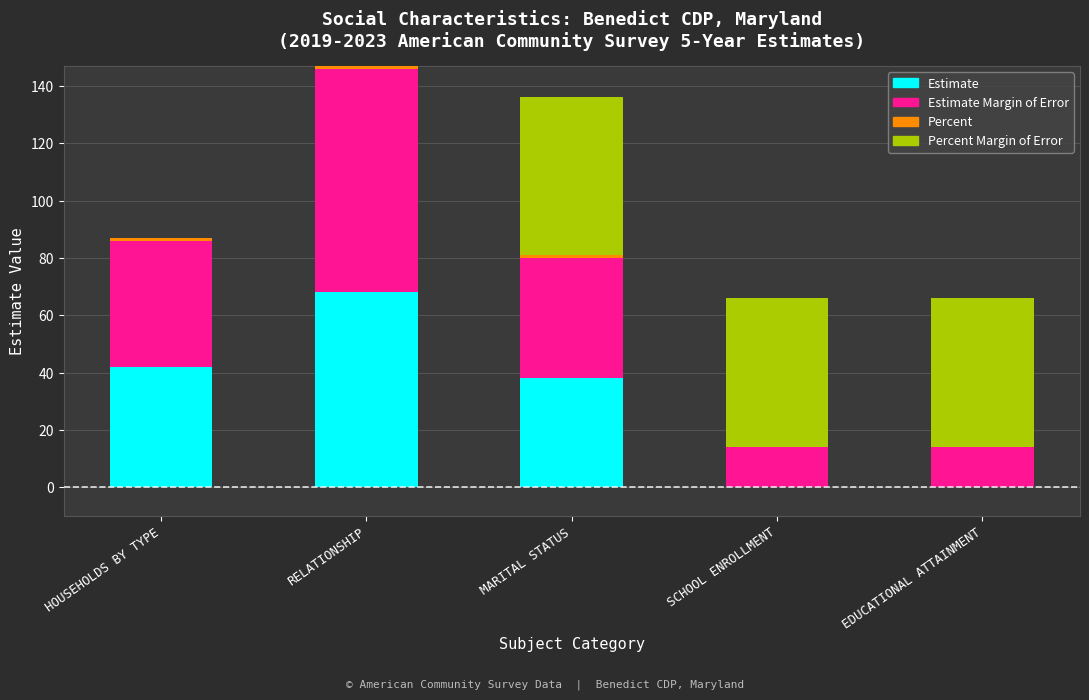

At which label does Estimate reach its peak?

RELATIONSHIP